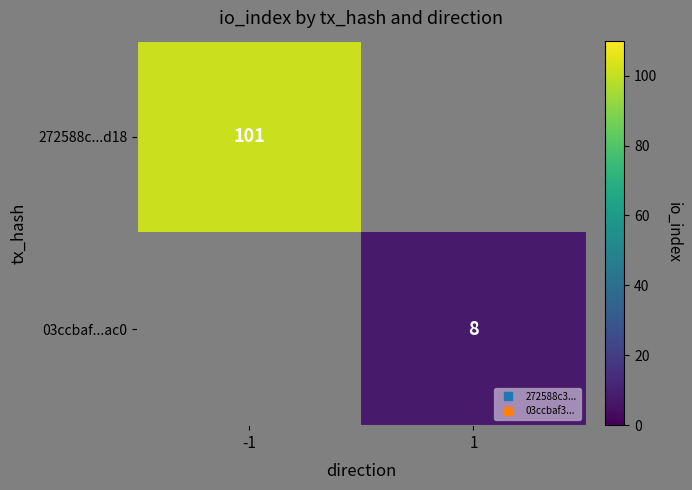

At how many categories does at least one series exceed 8?

1